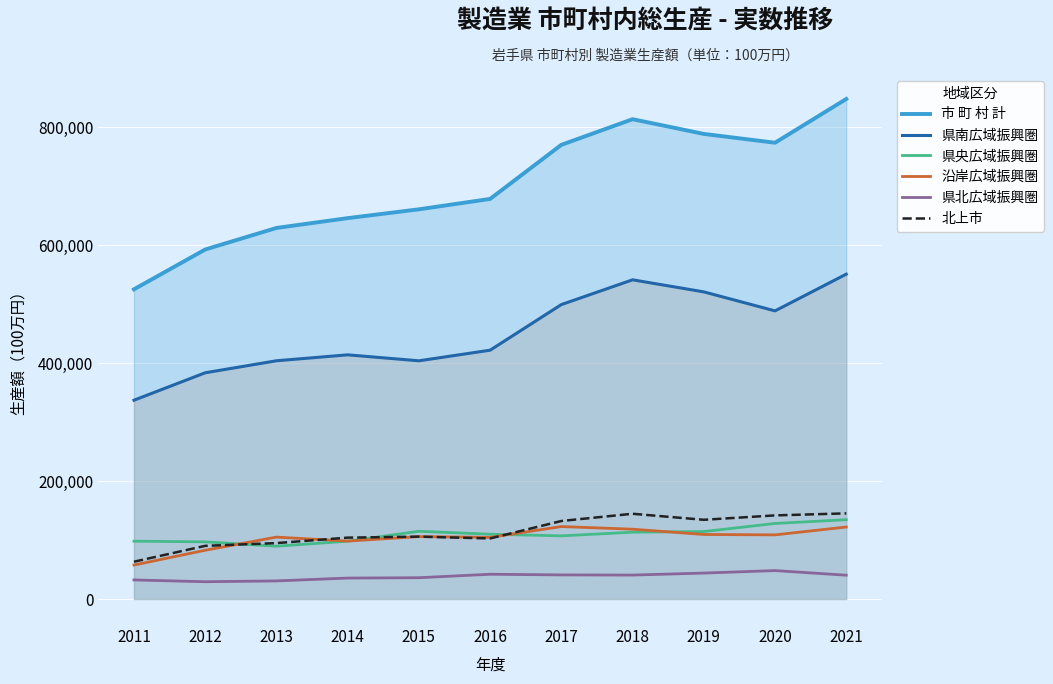

What is the maximum value shown in the chart?

848225